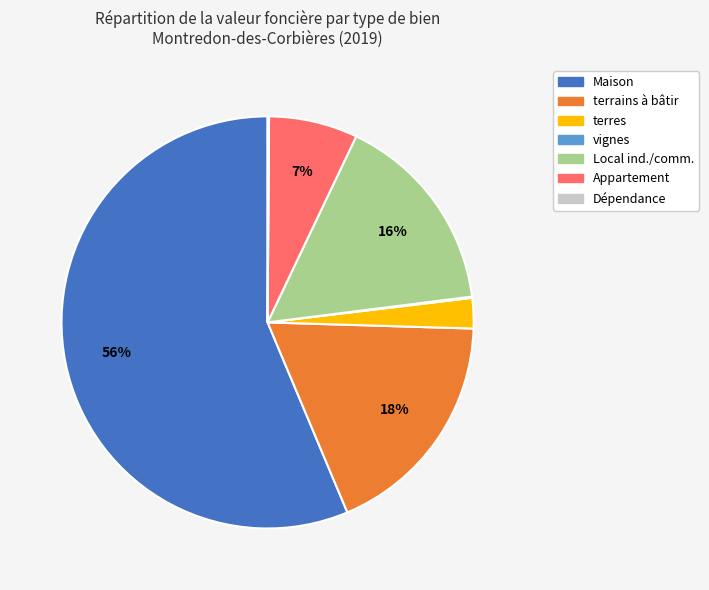

Is there a majority slice in this chart?

Yes